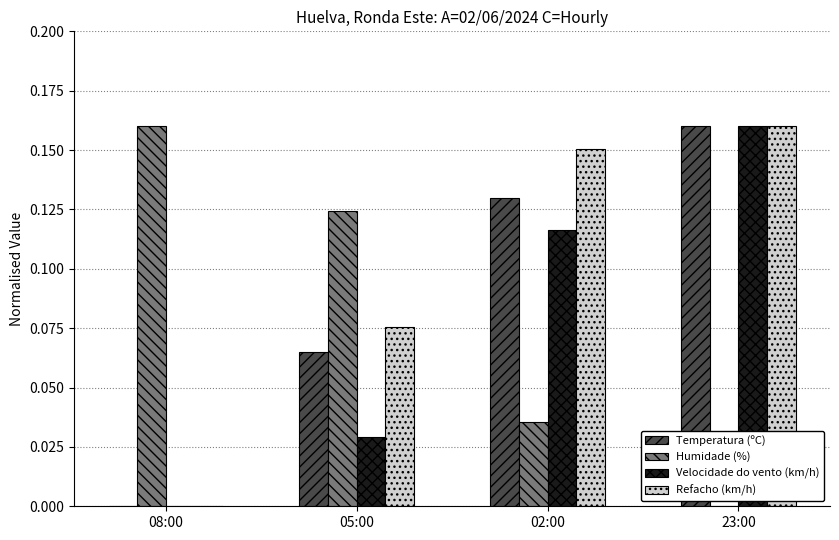

How many Temperatura (ºC) values are between 0 and 1?

4